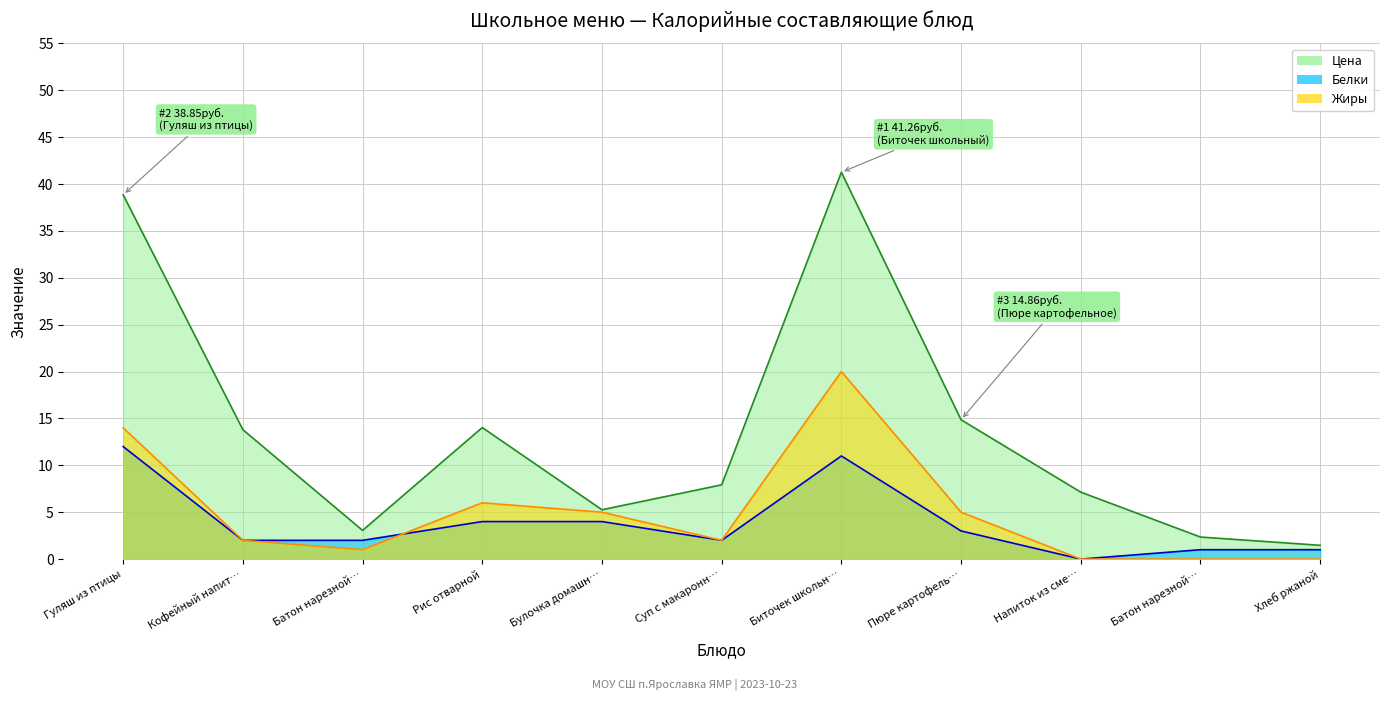

Which category has the highest value in the Белки series?

Гуляш из птицы